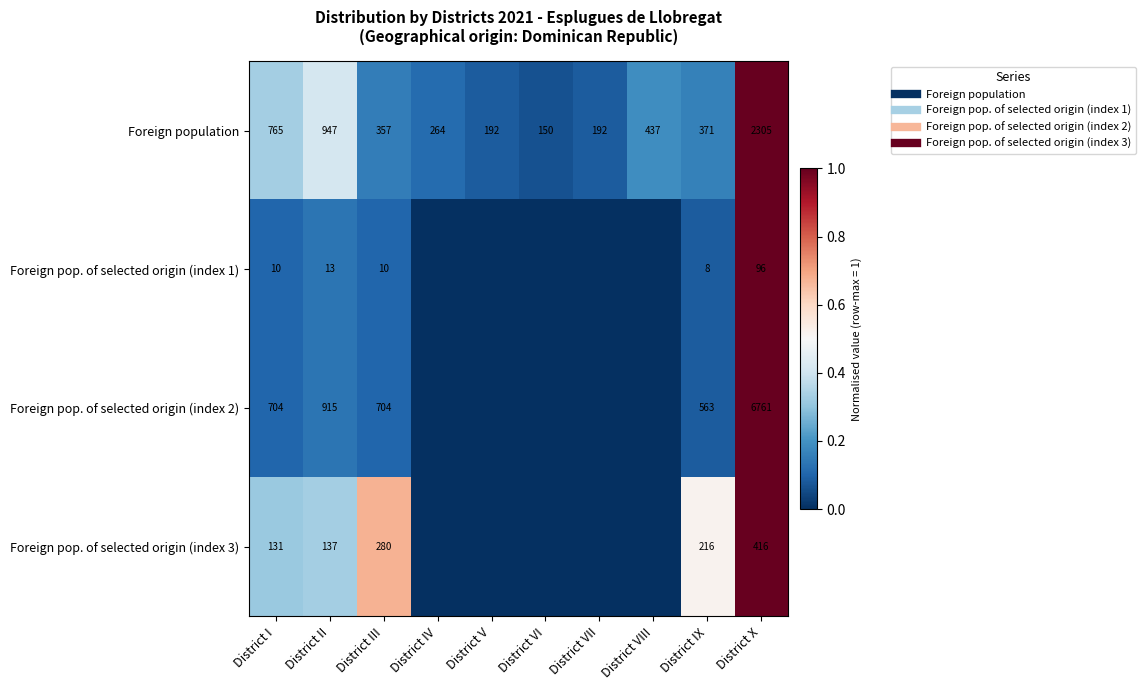

At which label does Foreign population reach its minimum?

District VI